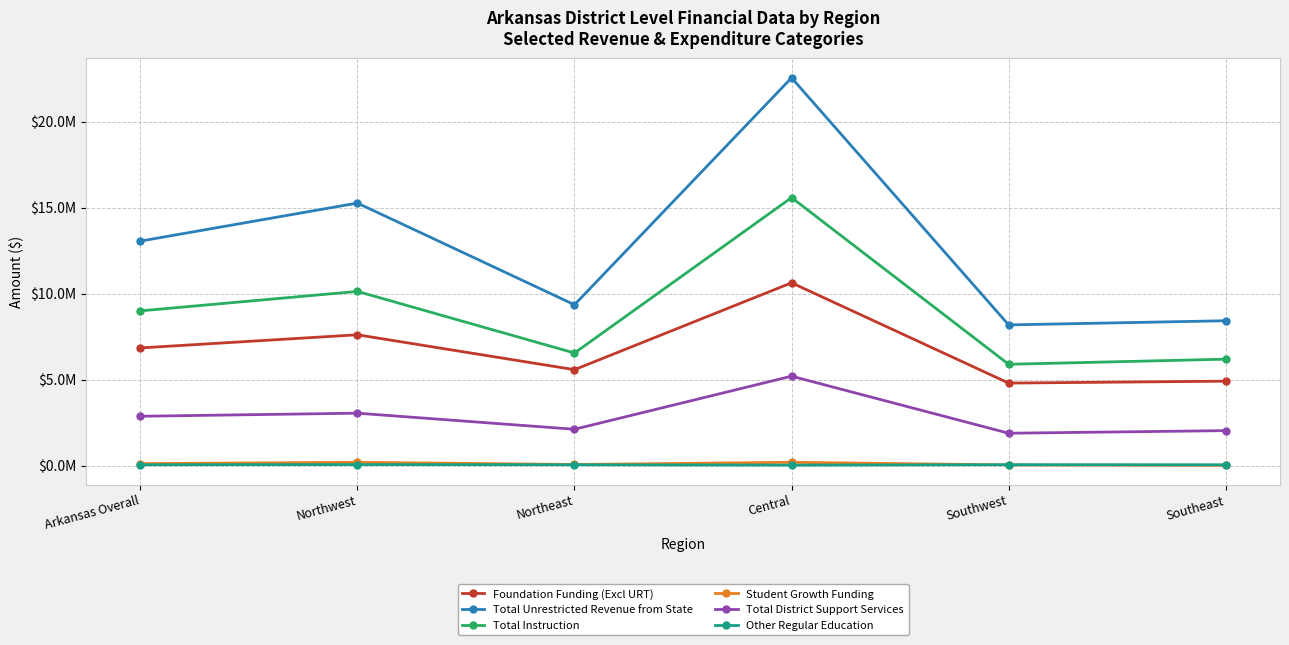

How many values in the Total District Support Services series are below 2865986?

3